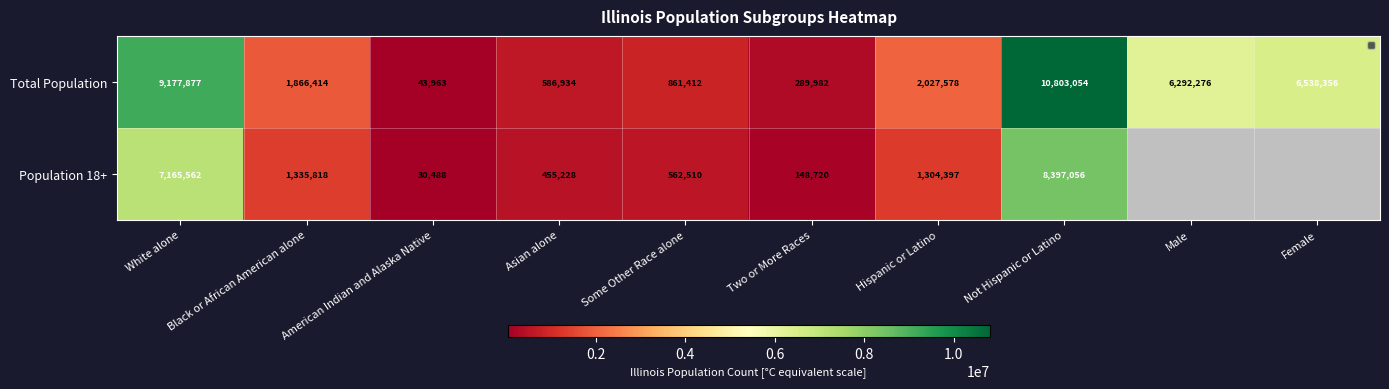

Where does the Total Population series first go above 2027578?

White alone